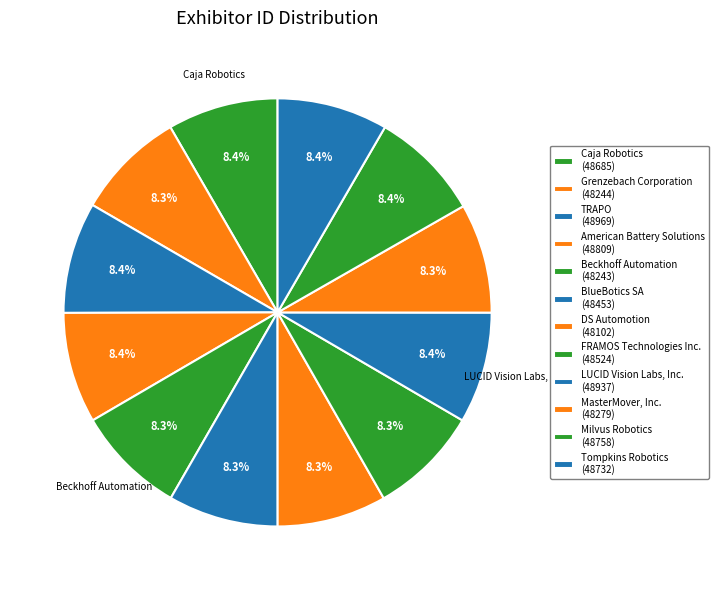

Count the number of slices in the pie.

12